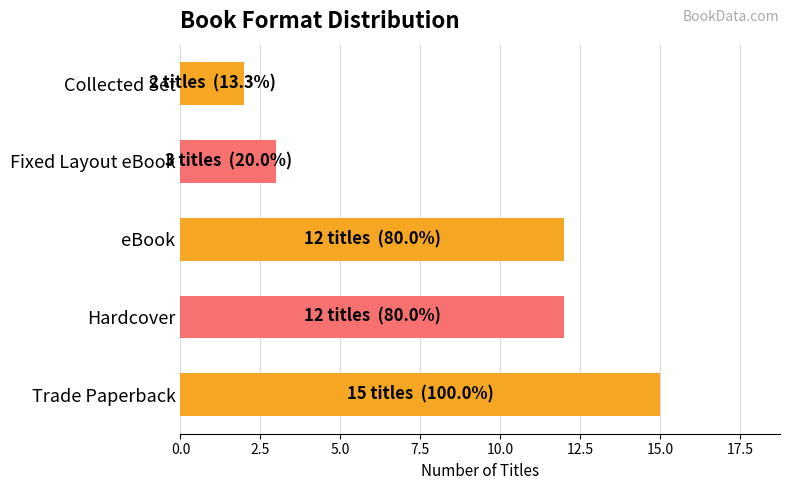

Reading top to bottom, list all the values displayed in this chart.

2	3	12	12	15